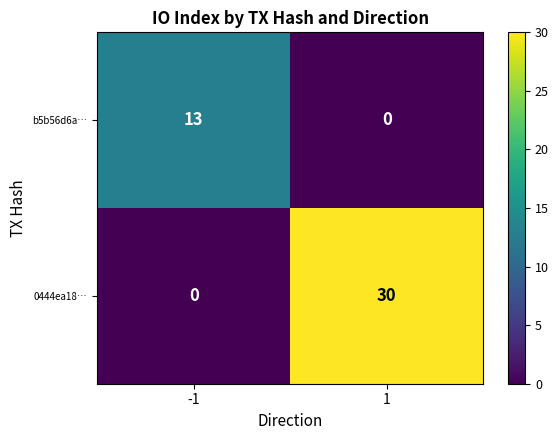

What is the sum of the b5b56d6a… values at 1 and -1?

13